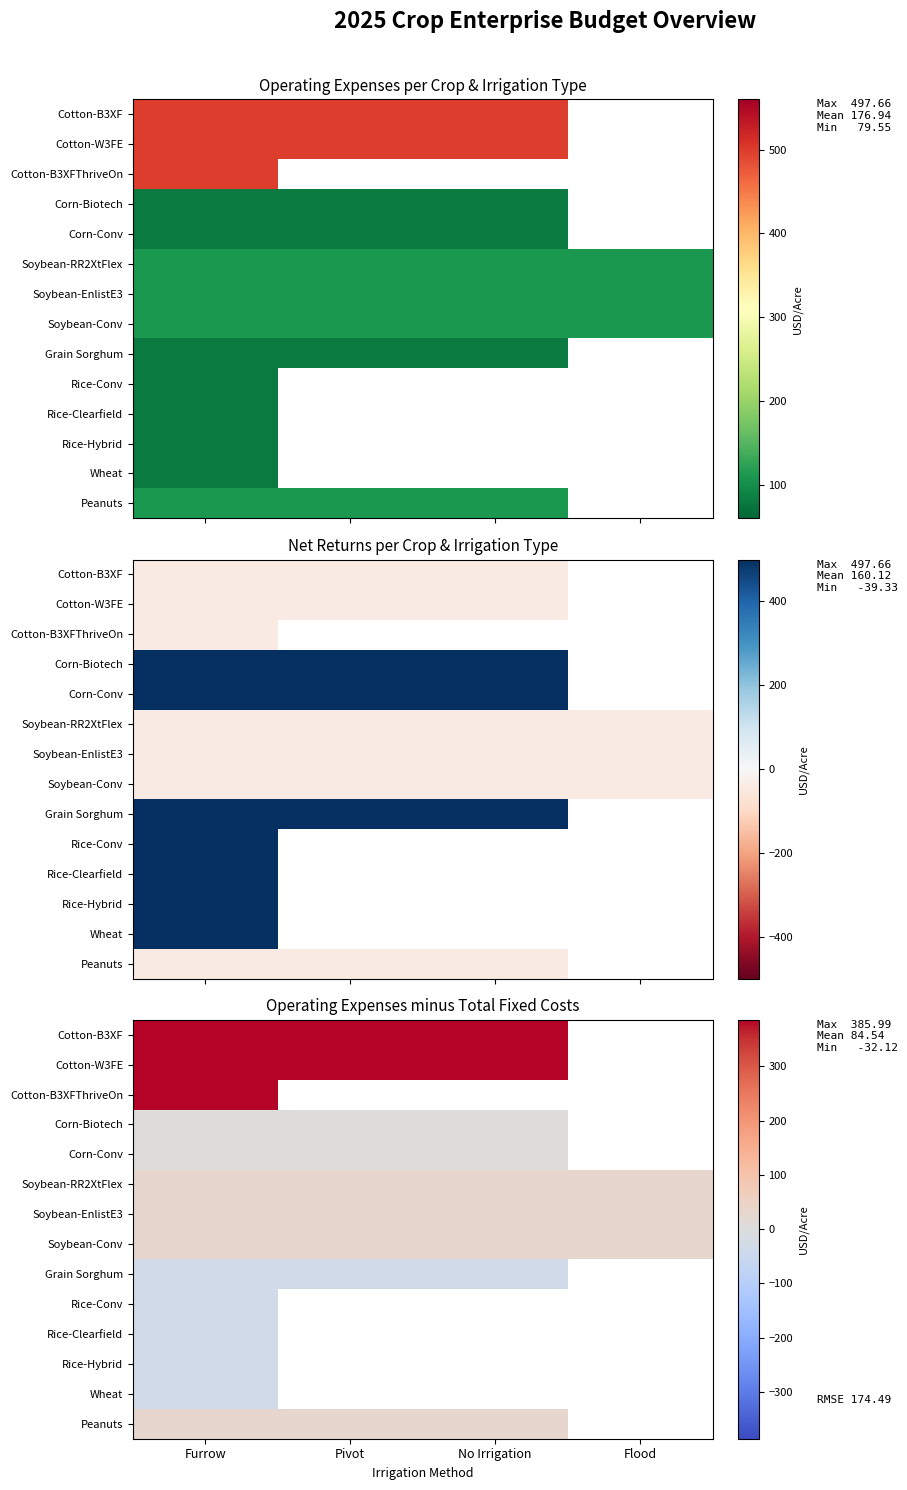

What is the difference between the highest and lowest values at No Irrigation?

418.1